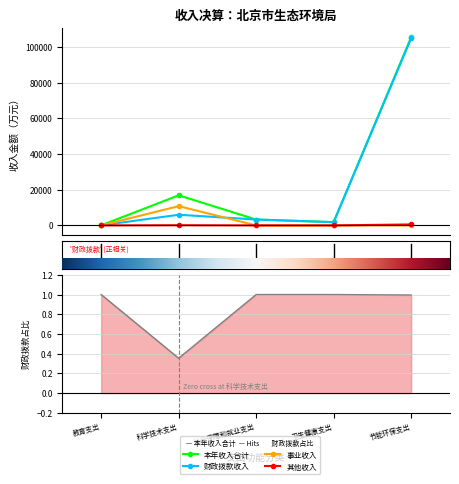

What is the total value across all series at 科学技术支出?

33717.1